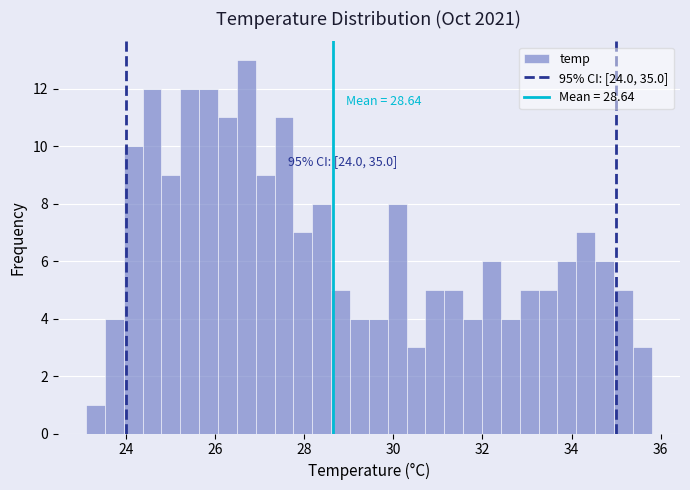

Read against the x-axis, roughly where is the centre of the tallest bar?

26.6